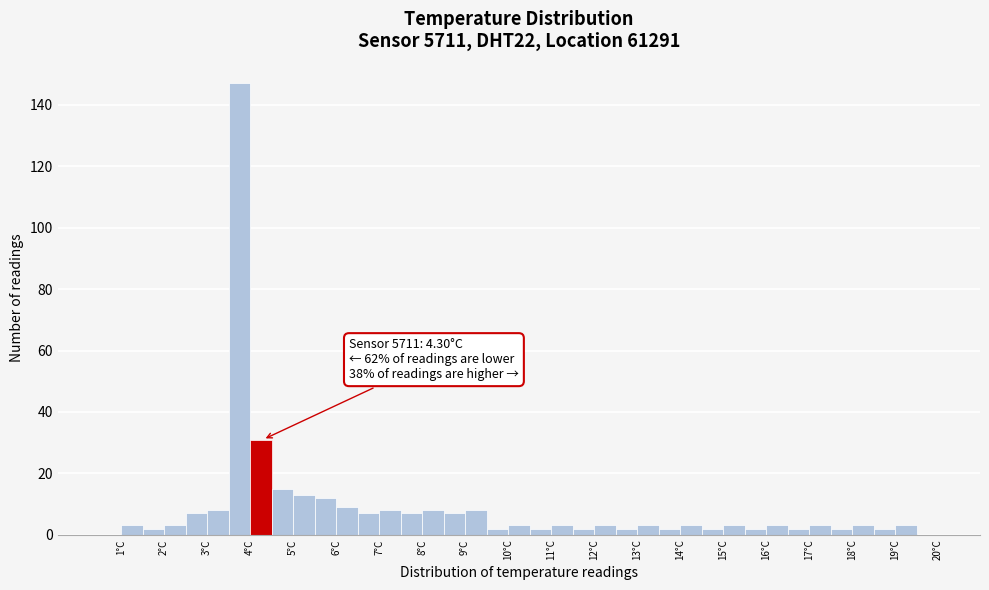

Which range on the x-axis has the tallest bar?

3.5 to 4.0